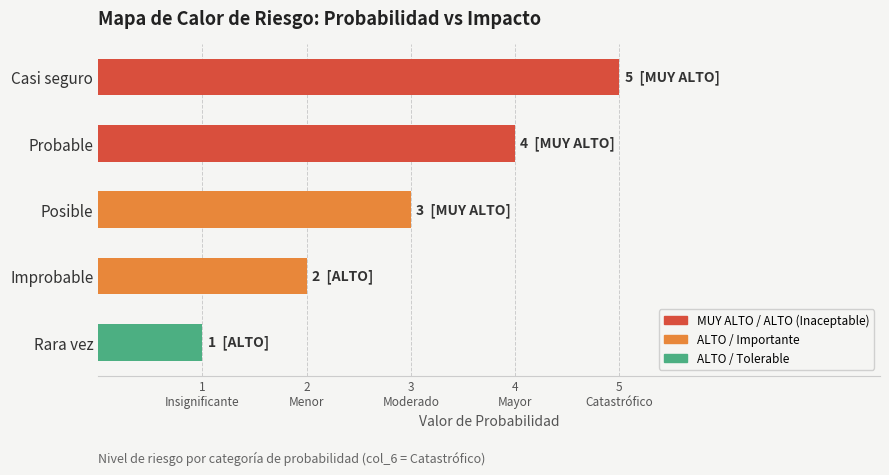

Count the number of categories in the chart.

5